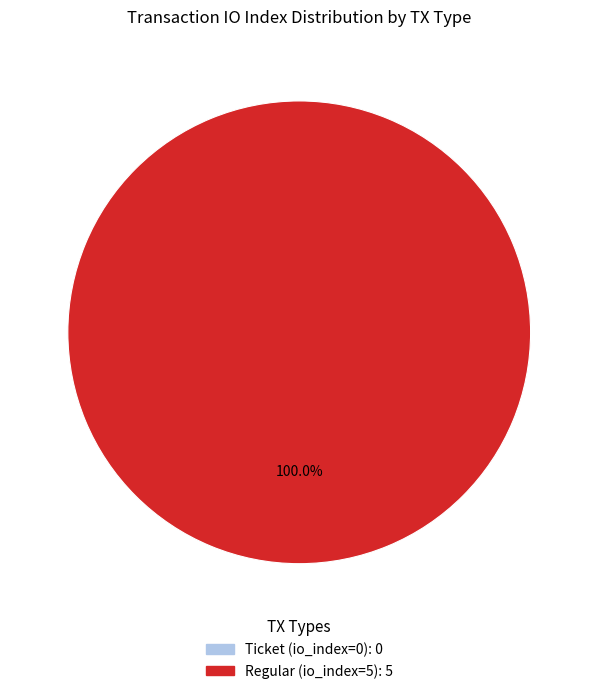

To the nearest percent, what portion does Regular (io_index=5) represent?

100%